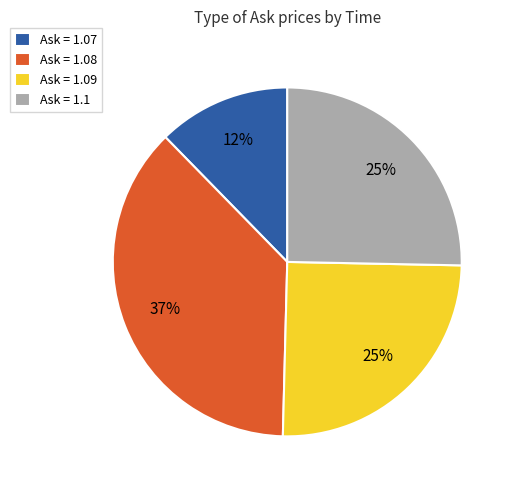

Is there a majority slice in this chart?

No